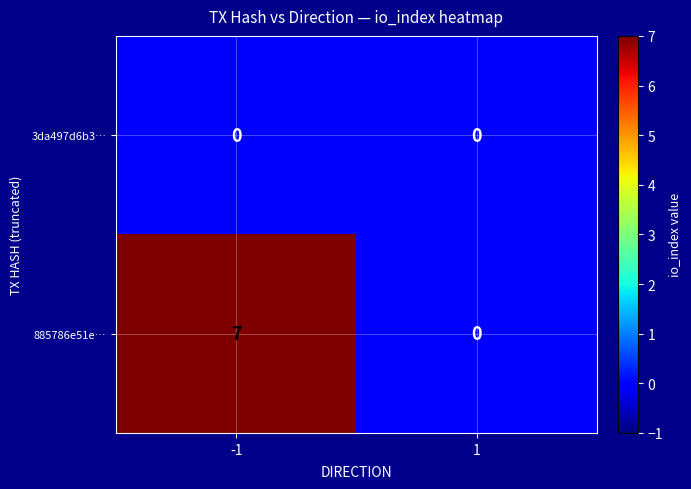

Rank the categories by 885786e51e… value from highest to lowest.

-1, 1